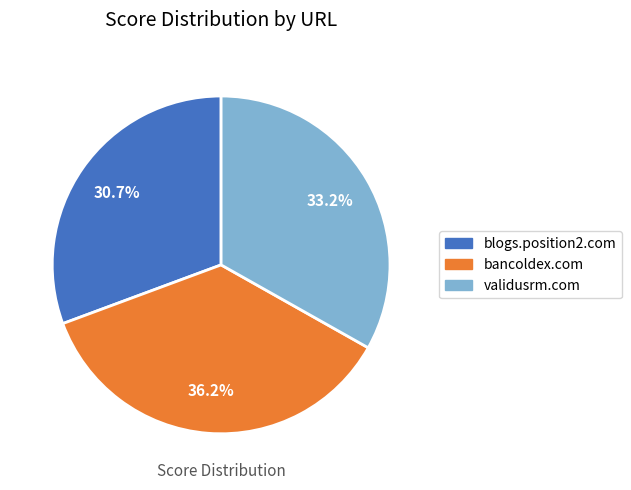

How many segments does this pie chart have?

3